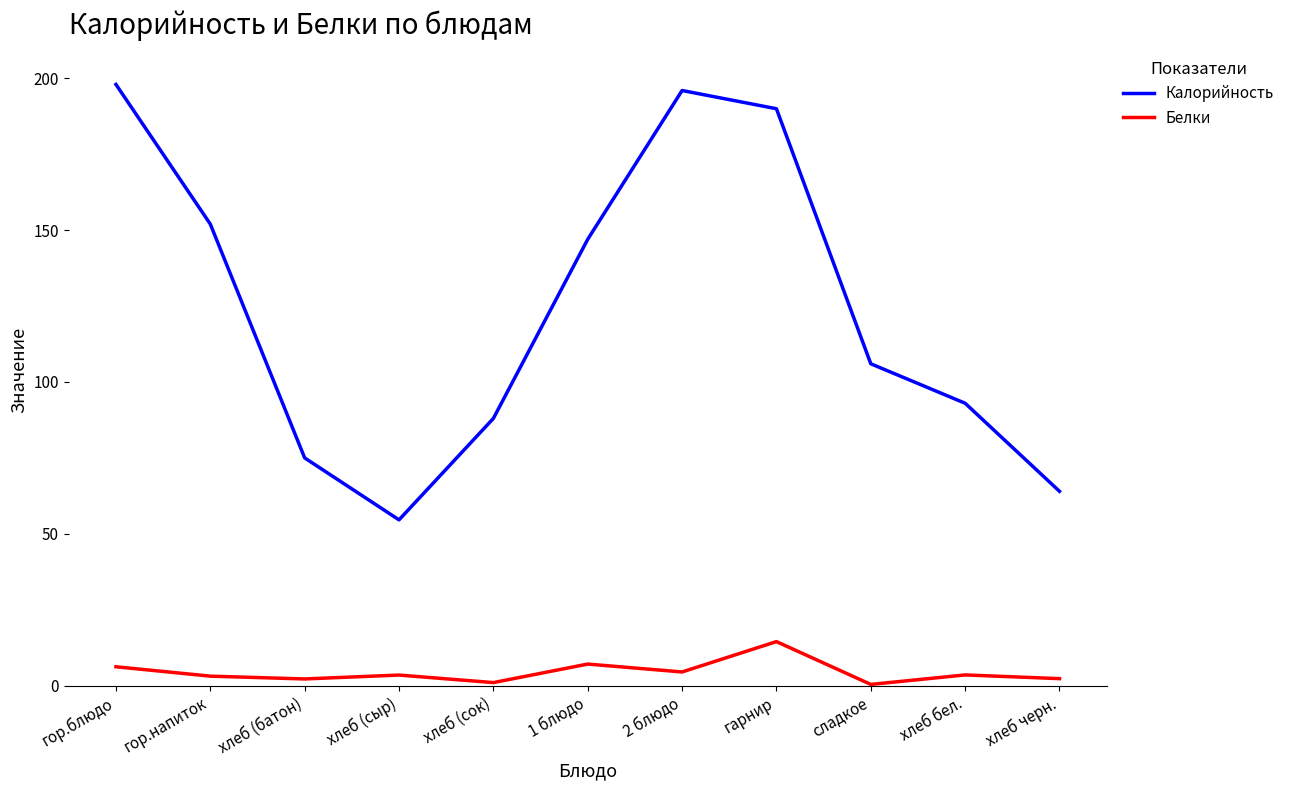

What is the difference between the Калорийность values at гарнир and хлеб (сыр)?

135.4